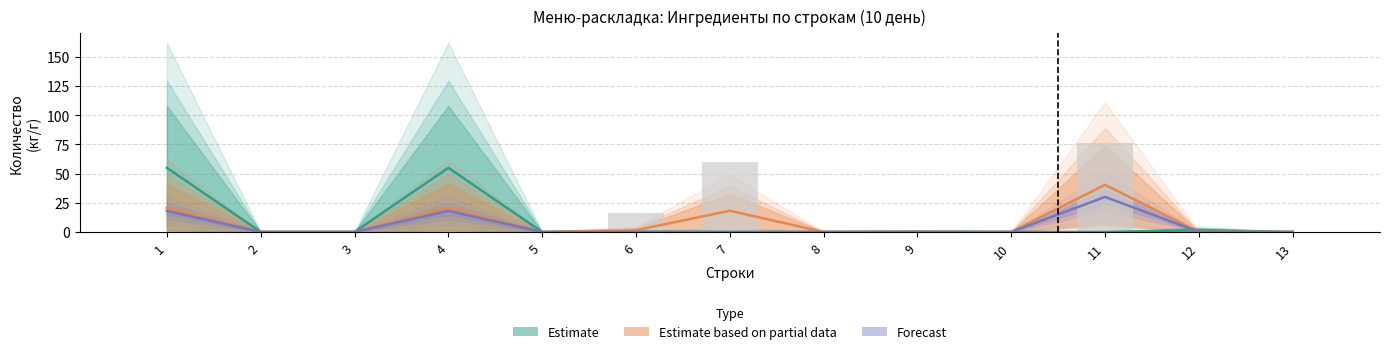

True or false: Estimate based on partial data has a value of 0.0 at 2.

True